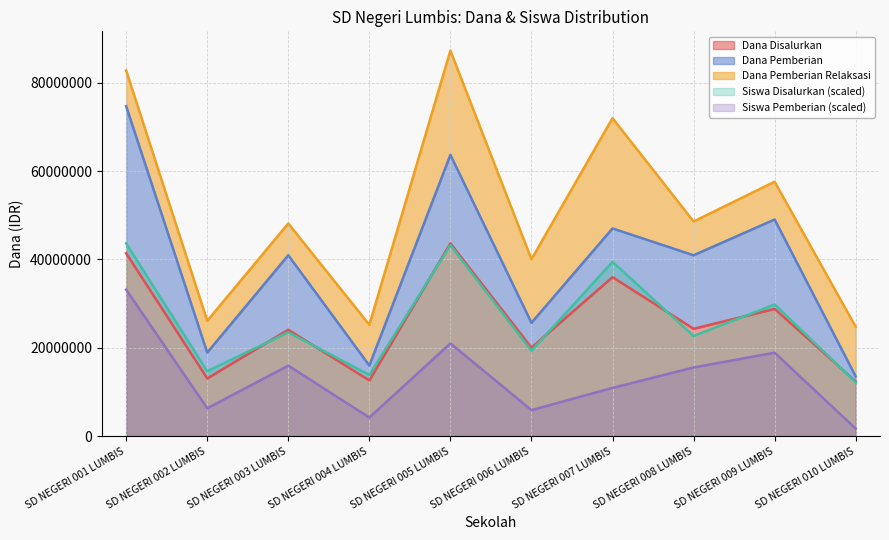

At which label does Dana Disalurkan reach its peak?

SD NEGERI 005 LUMBIS